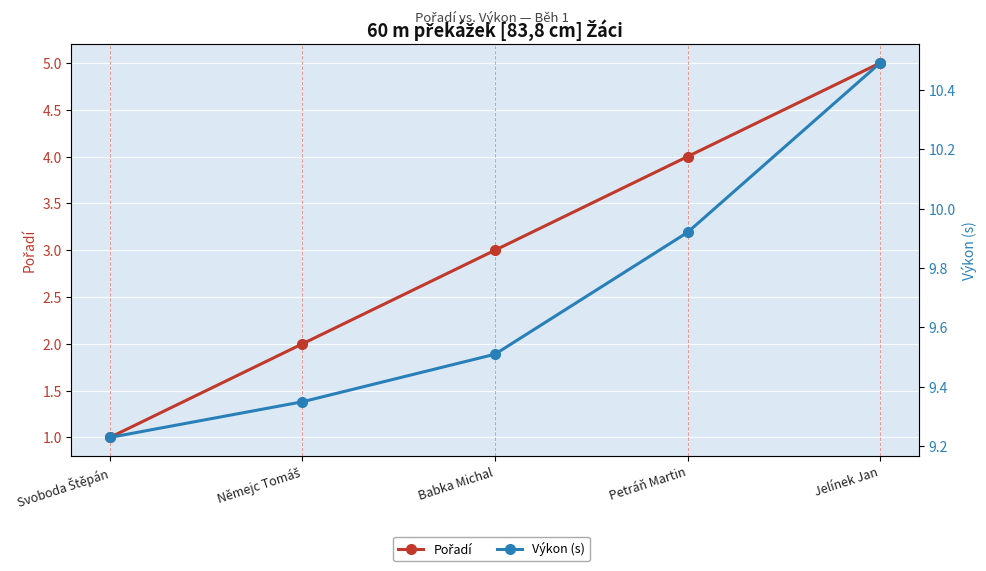

What is the label of the 4th point from the right?

Němejc Tomáš